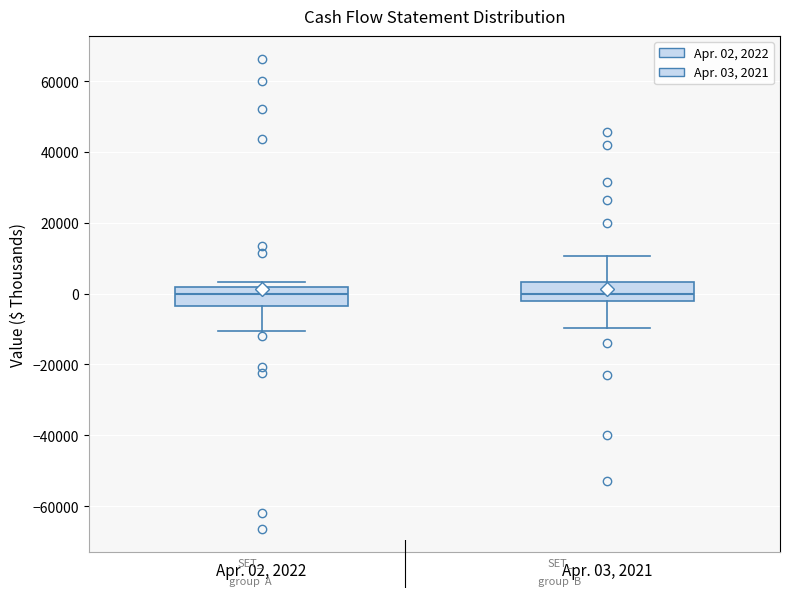

Reading left to right, transcribe this box plot: for each box, give where its median line is, the range the box spans, and where its two whiskers end, as read against the y-axis. The values are not printed on the chart, so give them approximately, as read against the axis.

Apr. 02, 2022: median 0, box -4000 to 2000, whiskers -10000 to 4000
Apr. 03, 2021: median 0, box -2000 to 4000, whiskers -10000 to 10000